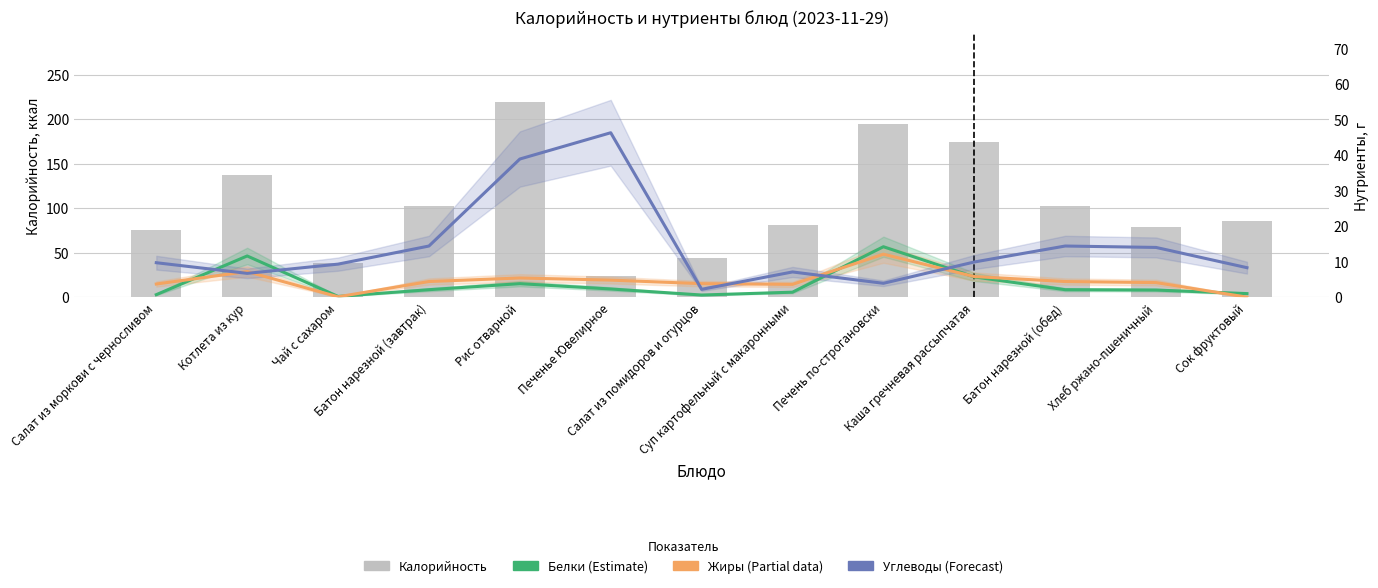

What is the sum of all Углеводы (Forecast) values?

185.1